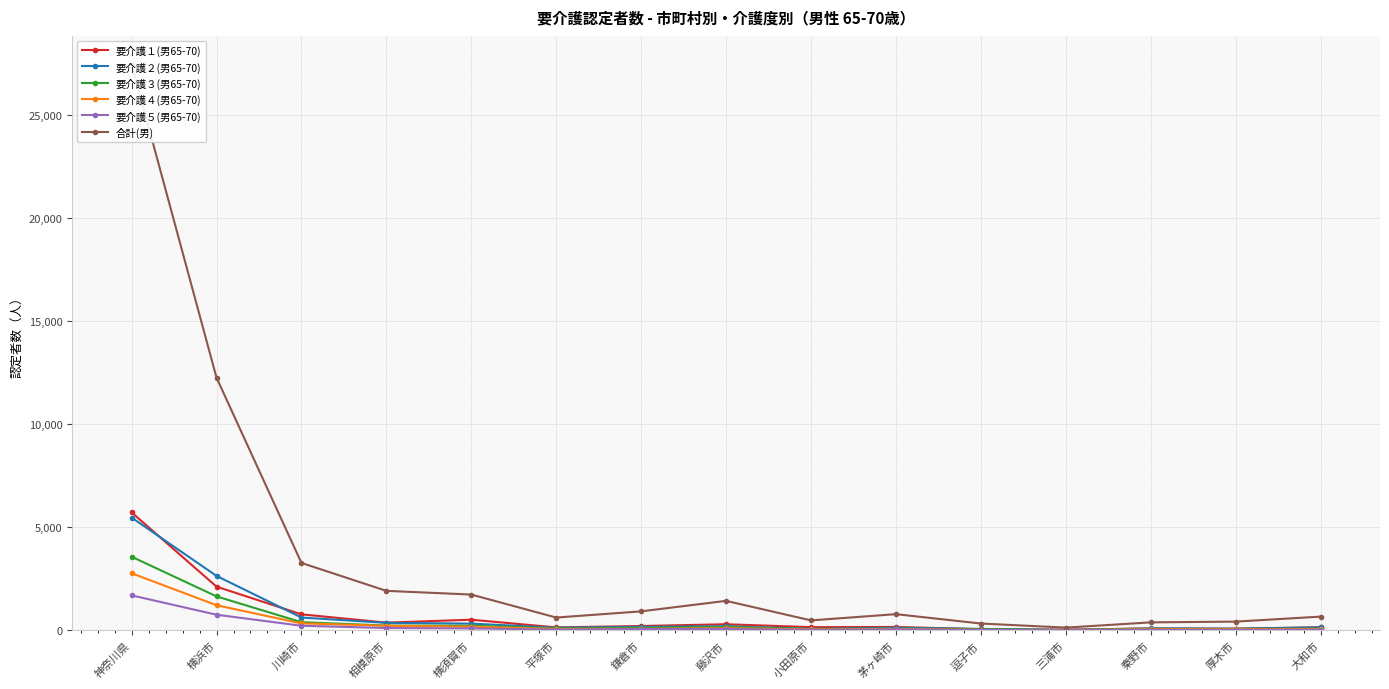

How many data points in 合計(男) are above 789?

7